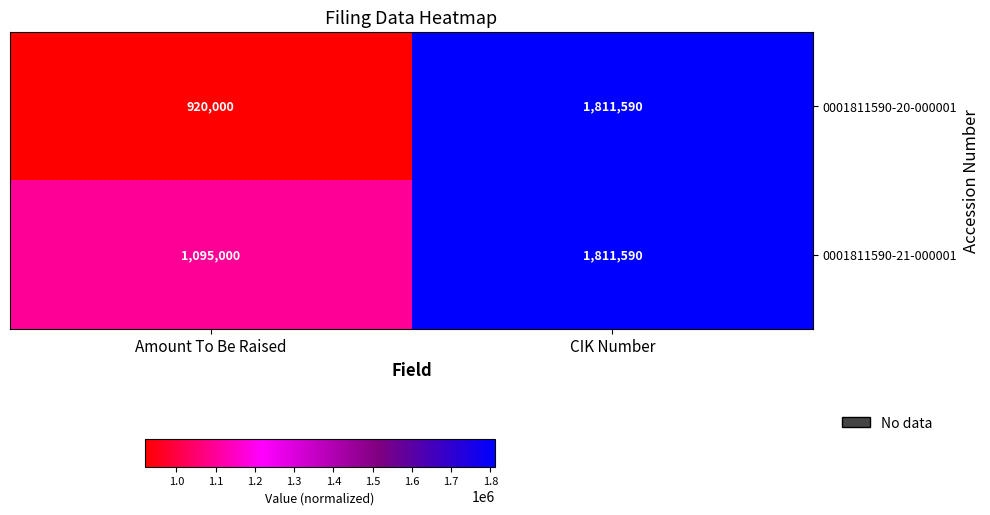

Reading left to right, what are all the values shown in this chart?

0001811590-20-000001: Amount To Be Raised=920000	CIK Number=1811590
0001811590-21-000001: Amount To Be Raised=1095000	CIK Number=1811590